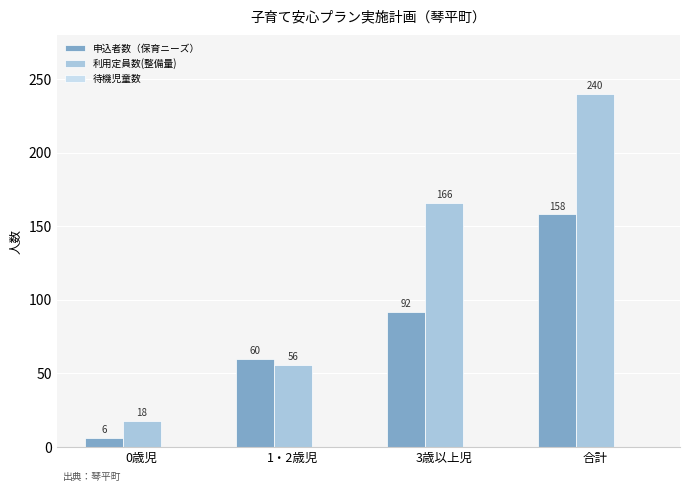

What is the difference between the highest and lowest values at 合計?

82